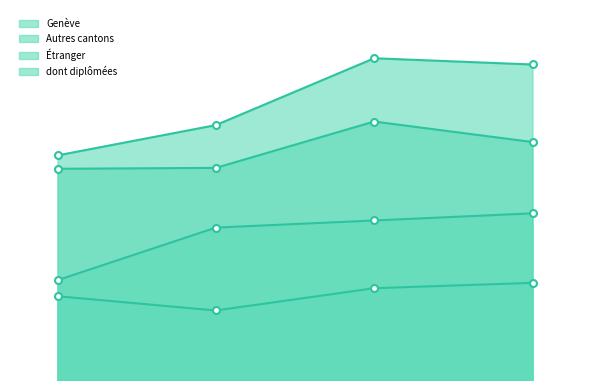

In Autres cantons, how many points are lower than both neighbors (excluding endpoints)?

1